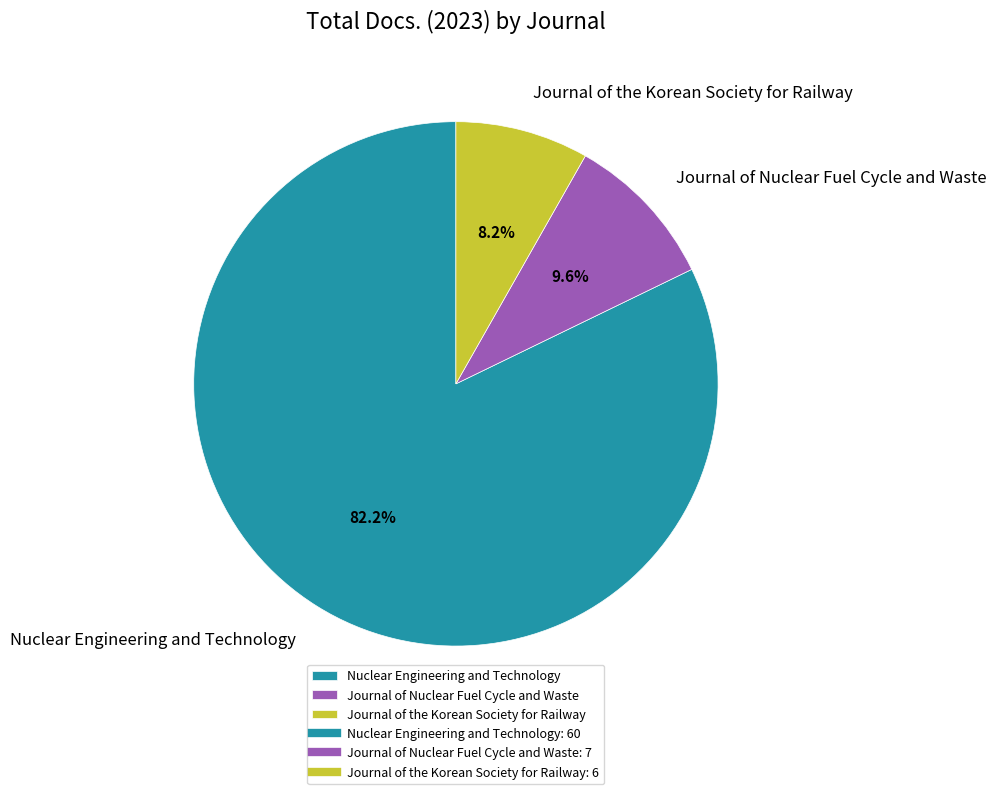

To the nearest percent, what portion does Journal of Nuclear Fuel Cycle and Waste represent?

10%